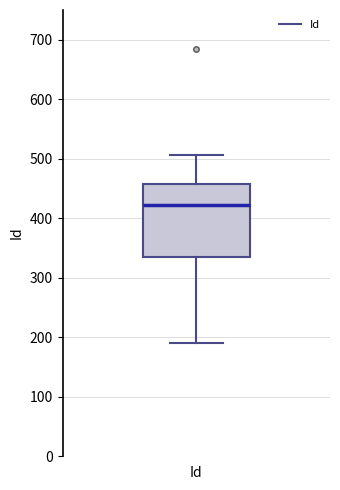

Transcribe this box plot: give where the median line is, the range the box spans, and where the two whiskers end, as read against the y-axis. The values are not printed on the chart, so give them approximately, as read against the axis.

median 420, box 340 to 460, whiskers 190 to 510